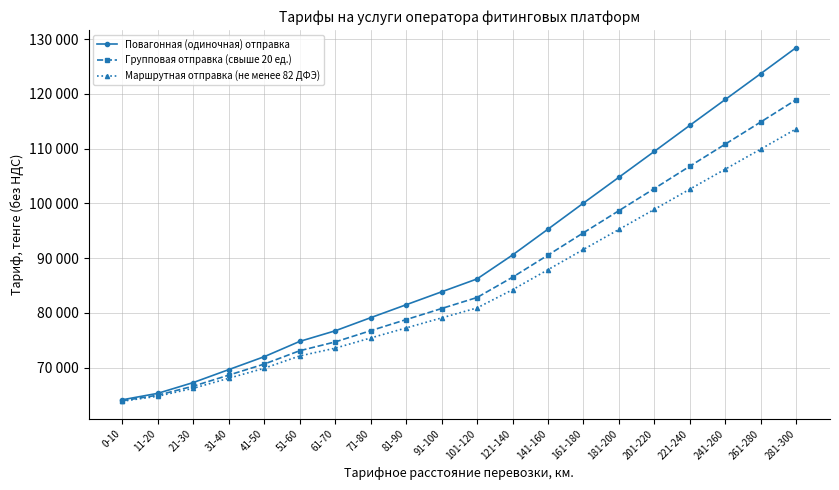

Does the chart have visible grid lines?

Yes